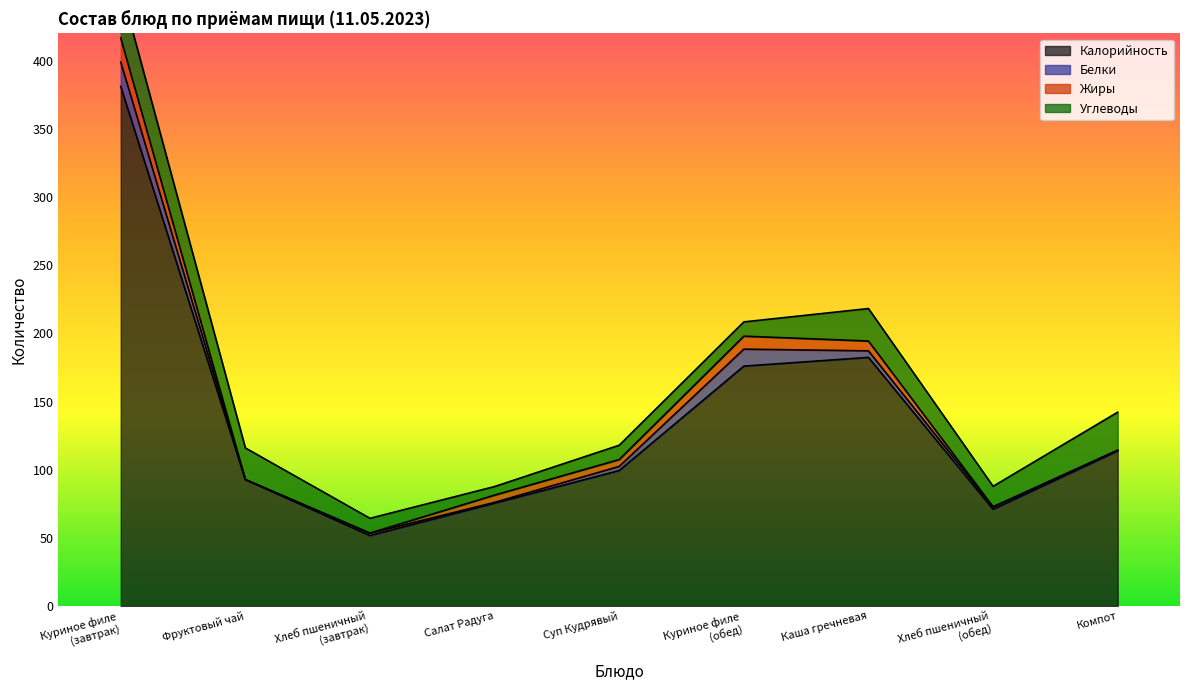

Which category has the highest value across all series?

Куриное филе
(завтрак)